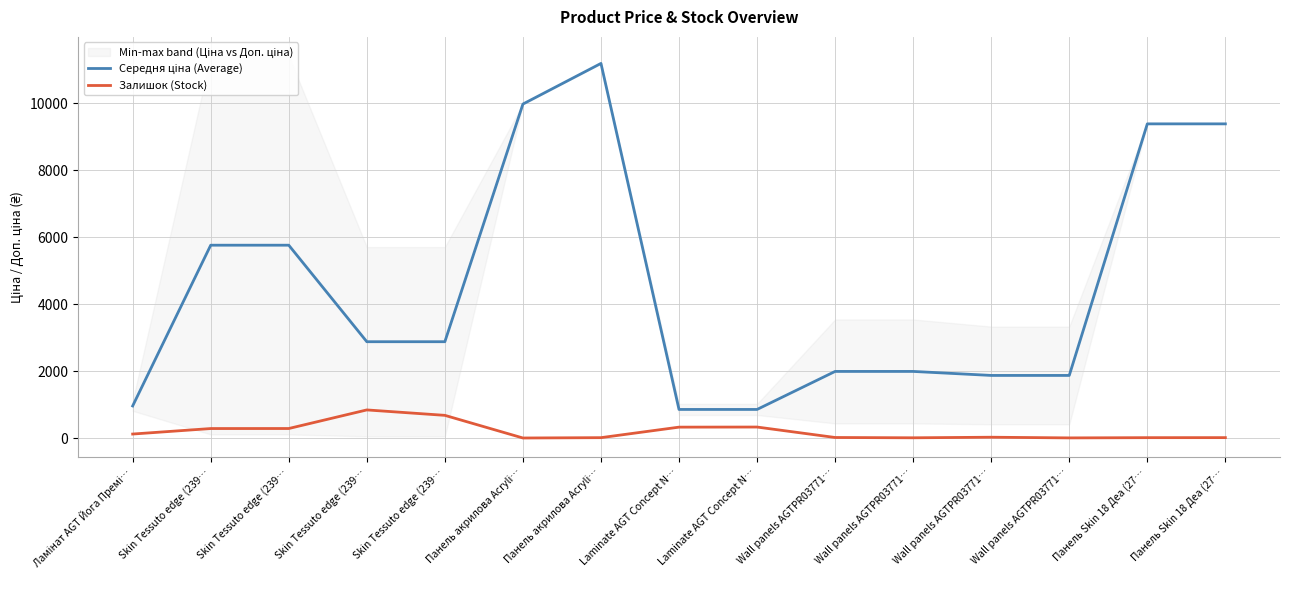

True or false: Середня ціна (Average) and Залишок (Stock) intersect in this chart.

False